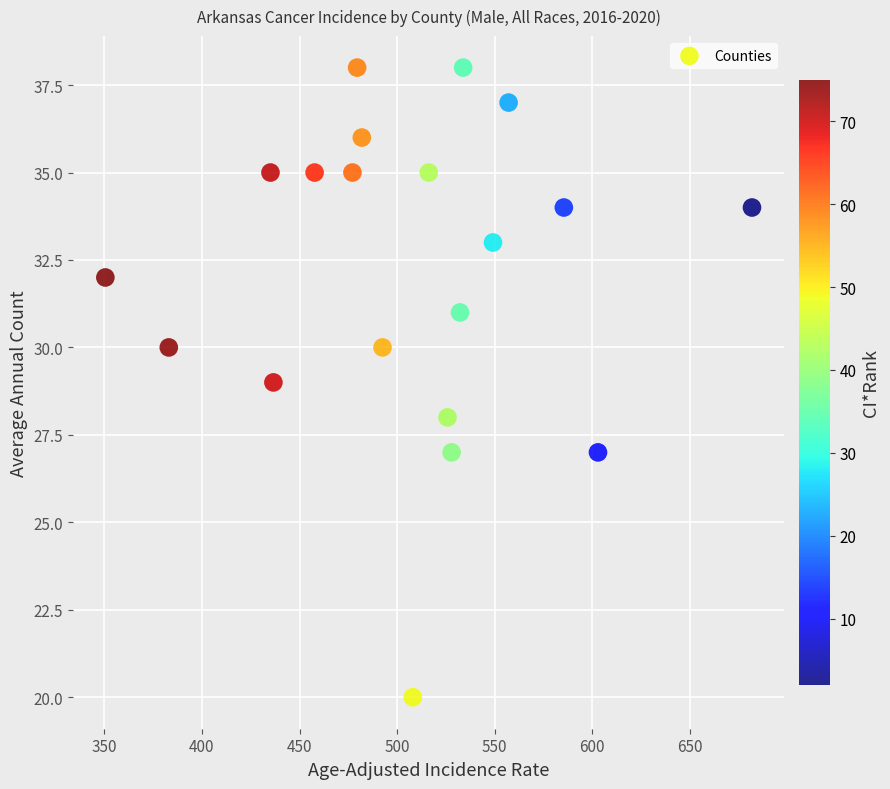

What is the range of Y values (max minus min)?

18